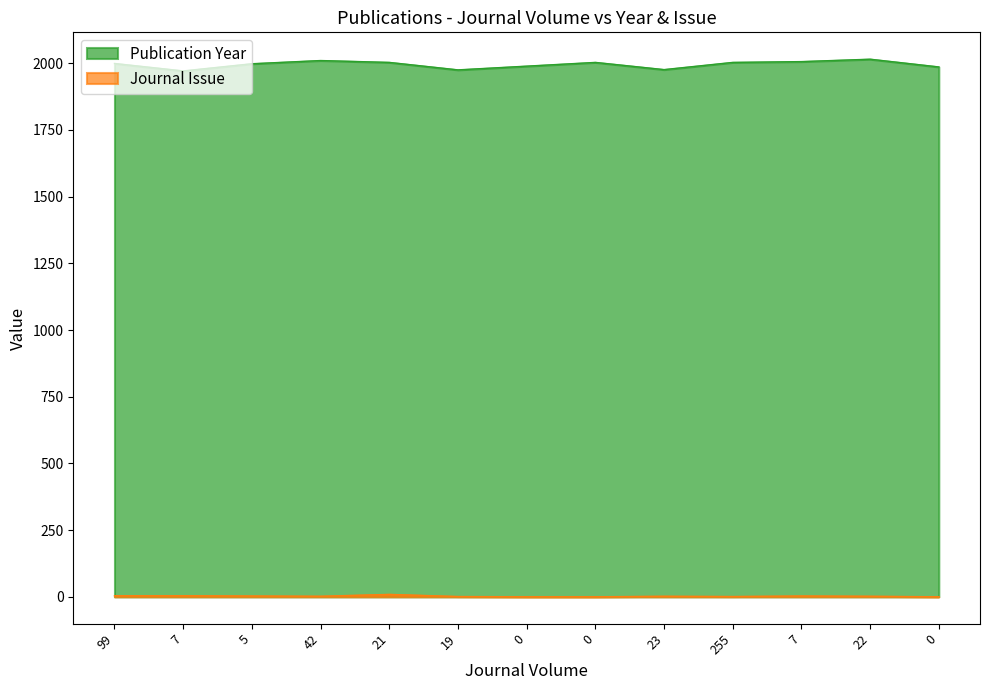

Which series has the largest range (max minus min)?

Publication Year